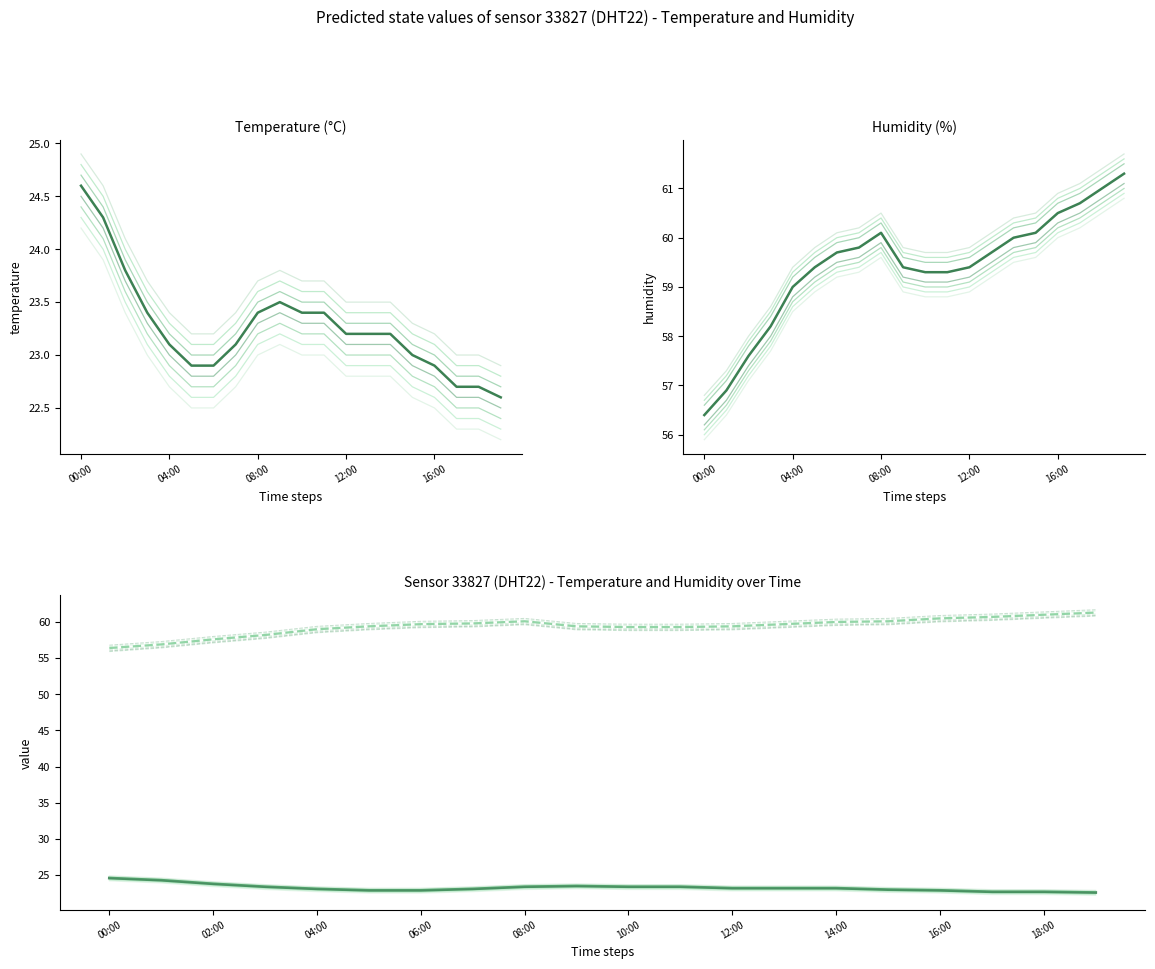

What is the total value across all series at 2?

81.0